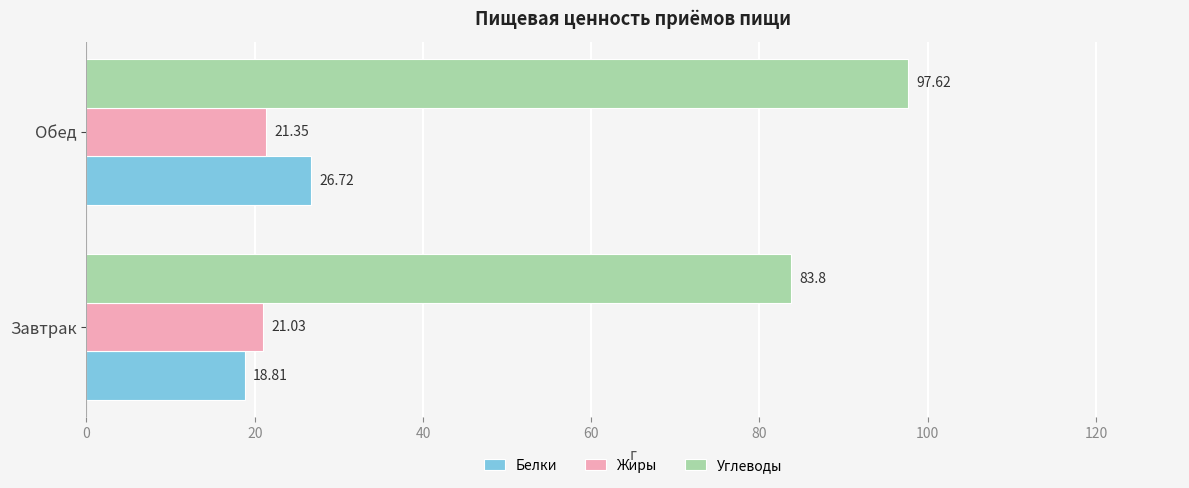

Rank the categories by Углеводы value from highest to lowest.

Обед, Завтрак